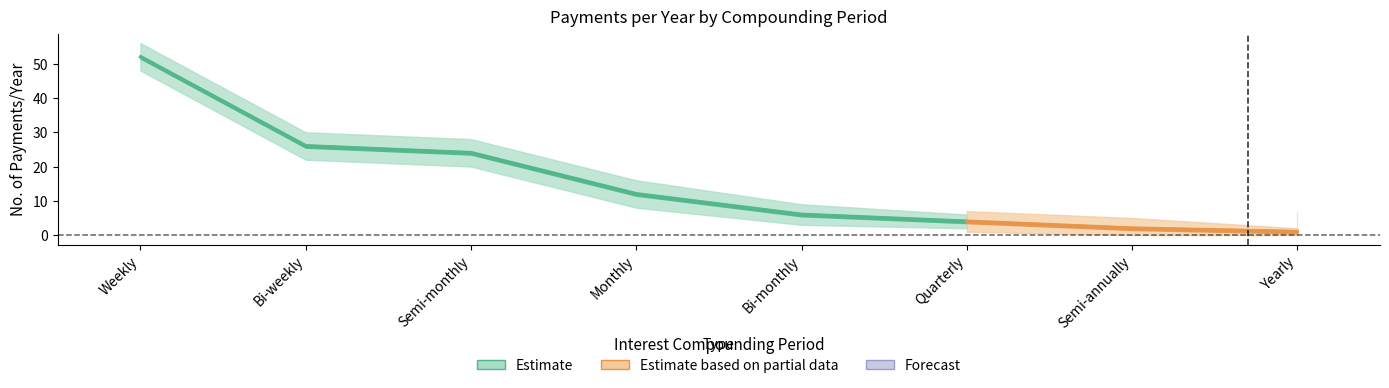

Where is the data nearest to the value 26?

Bi-weekly